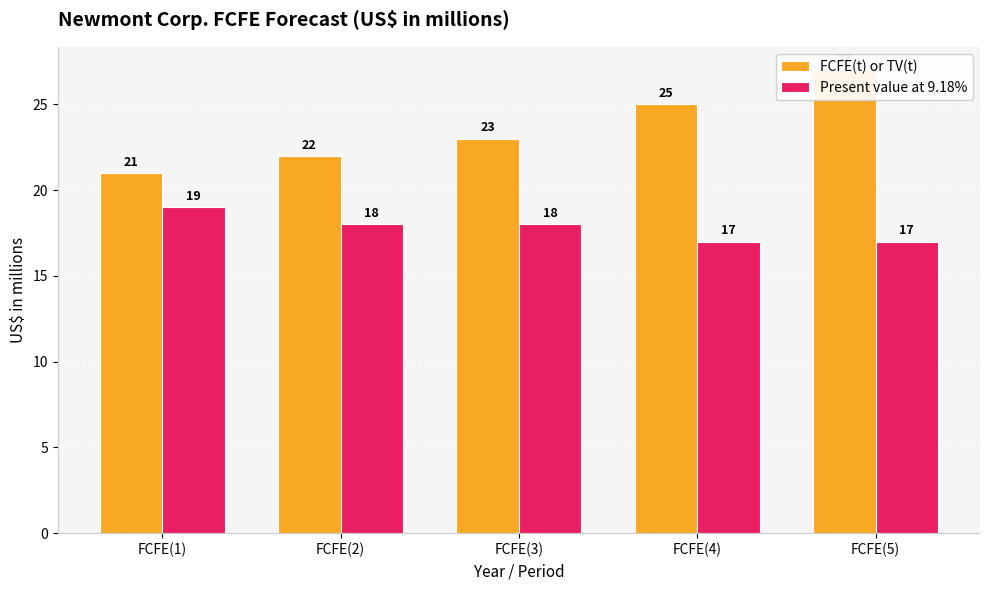

Reading left to right, transcribe all the data shown in this chart.

FCFE(t) or TV(t): 21	22	23	25	27
Present value at 9.18%: 19	18	18	17	17